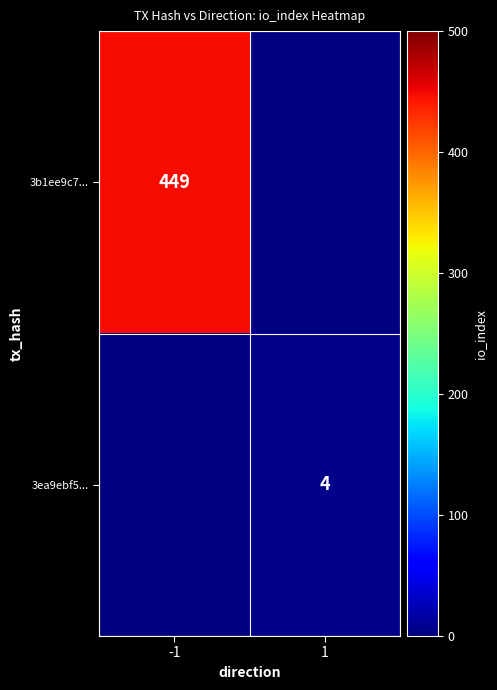

At which category does the chart reach its peak across all series?

-1